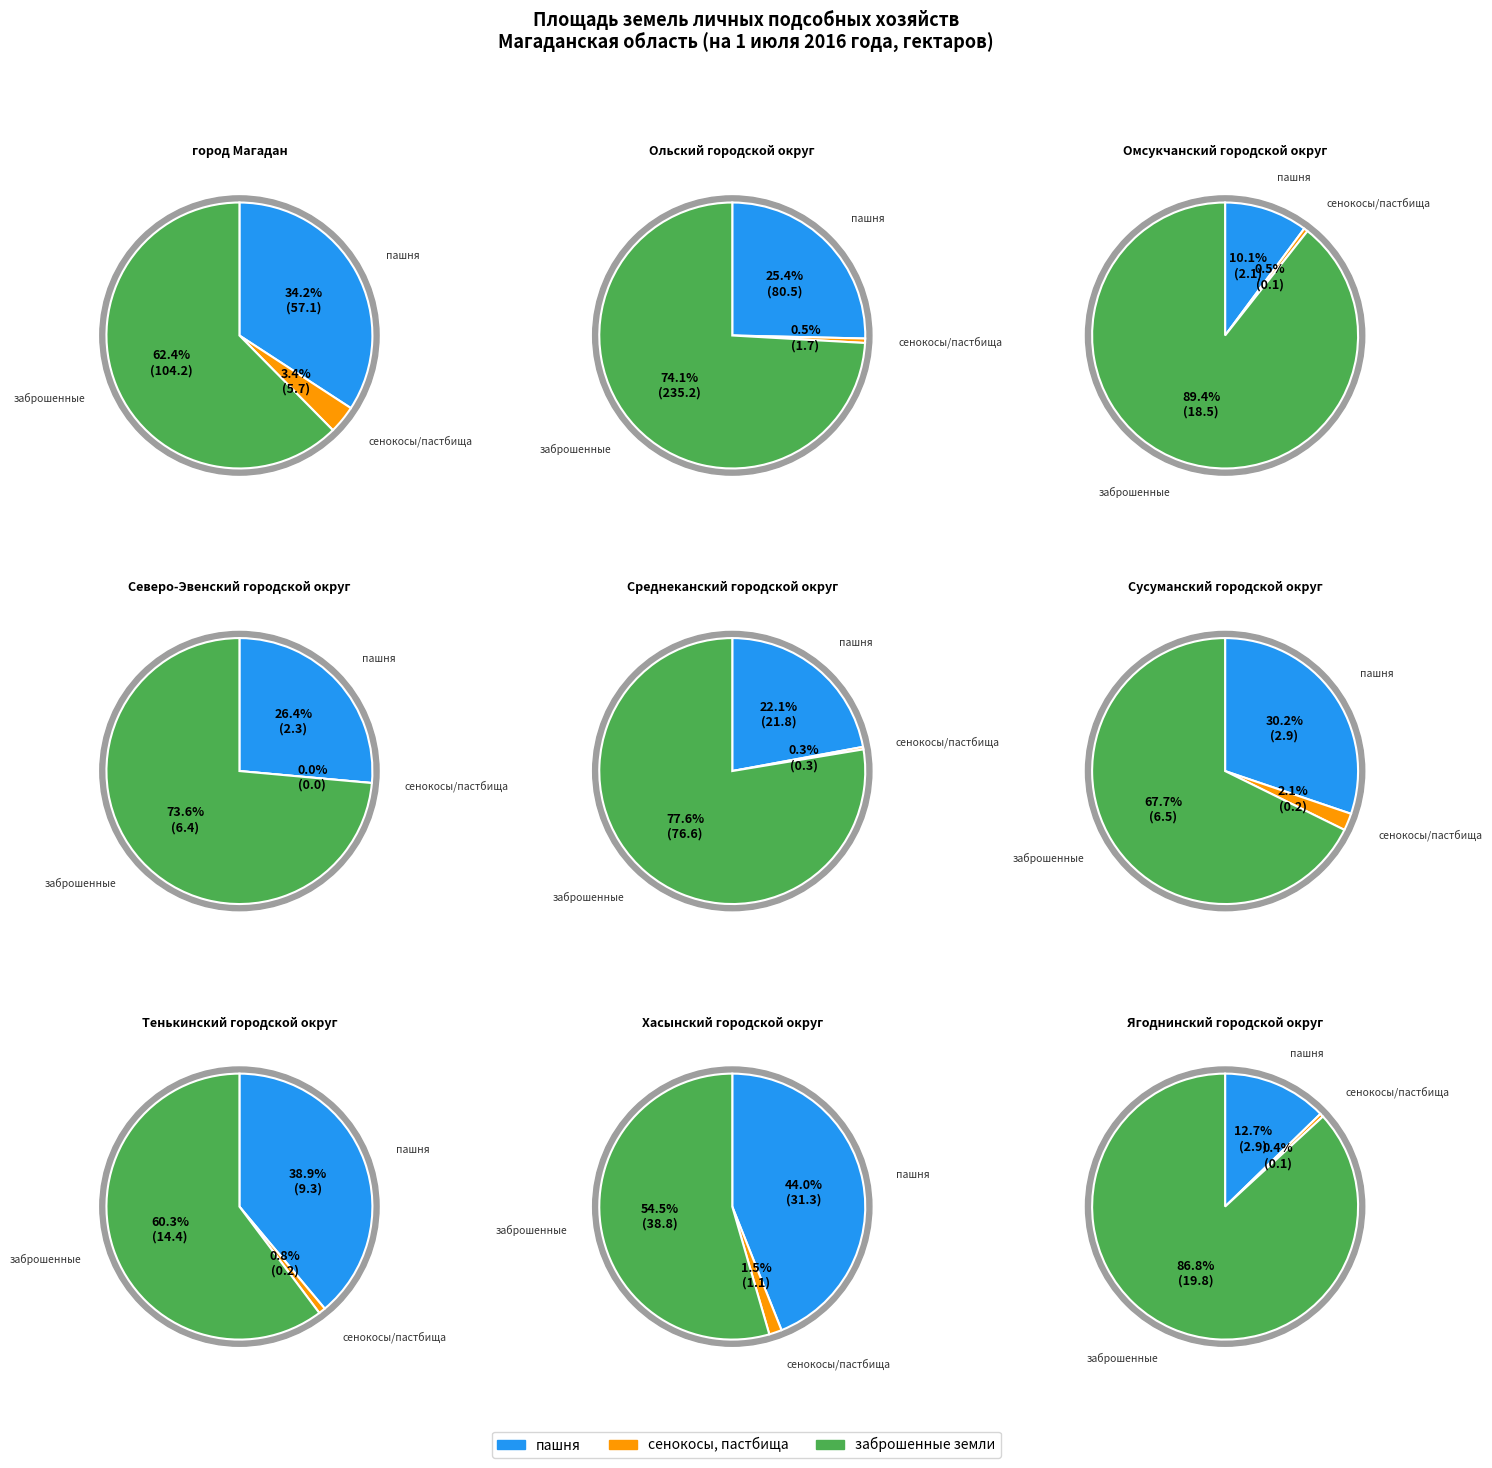

The Омсукчанский городской округ slice represents 1% of the pie. True or false?

True